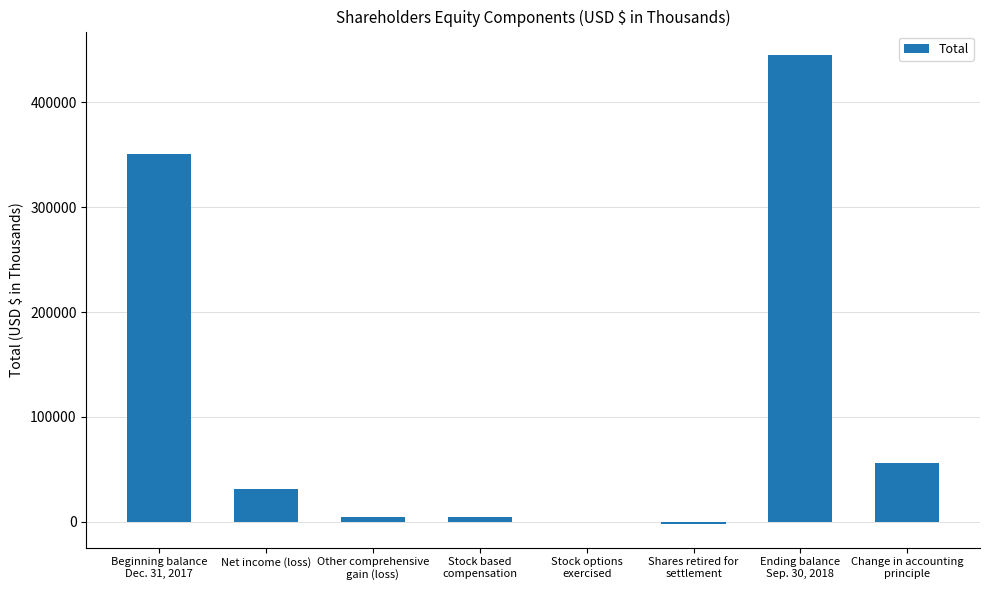

What is the sum of all values?

889952